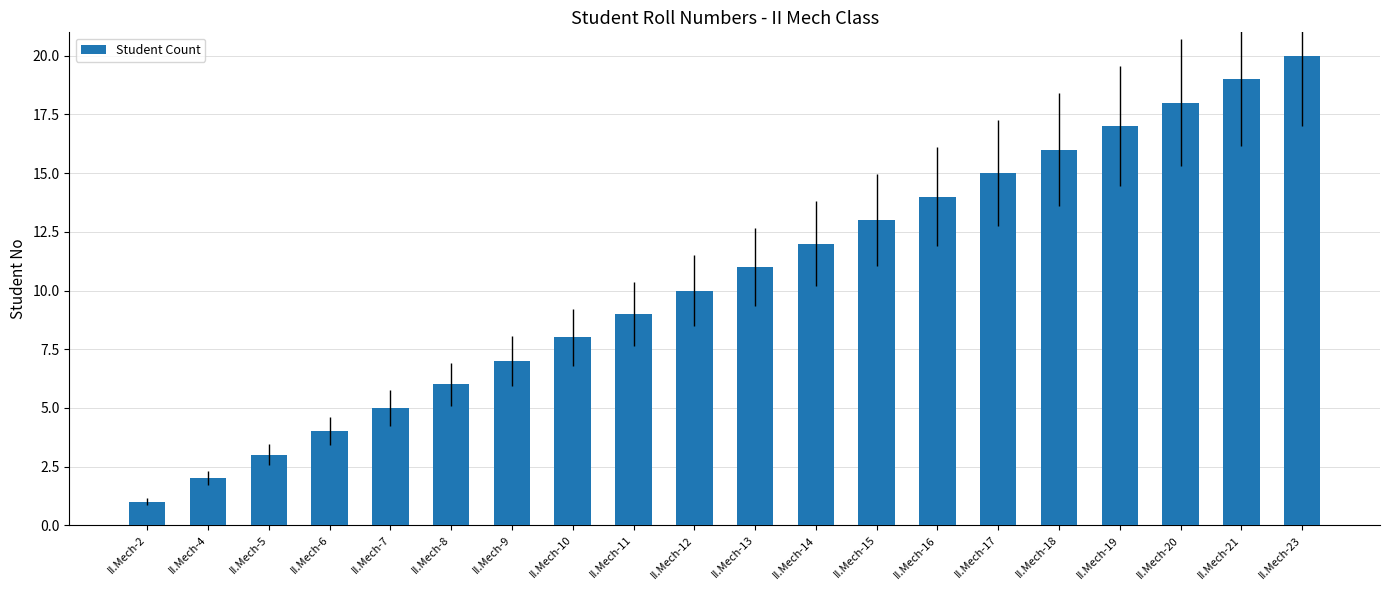

What is the minimum value shown in the chart?

1